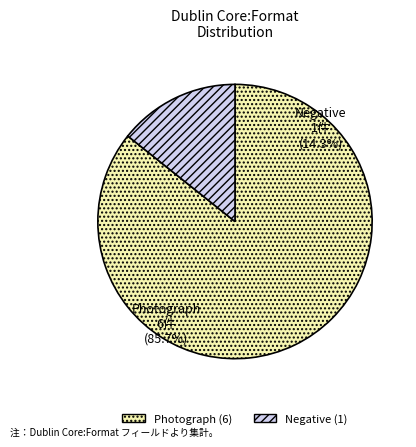

Combined, do Photograph and Negative account for over 50%?

Yes